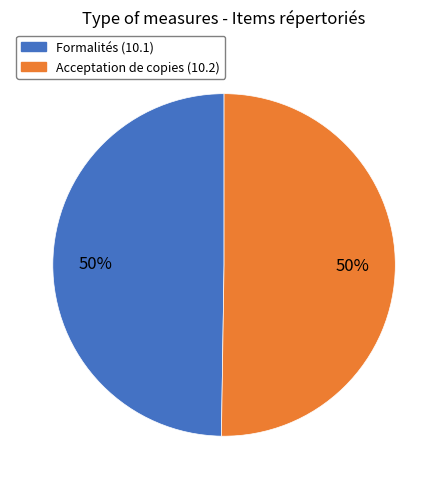

The Formalités (10.1) slice represents 37% of the pie. True or false?

False